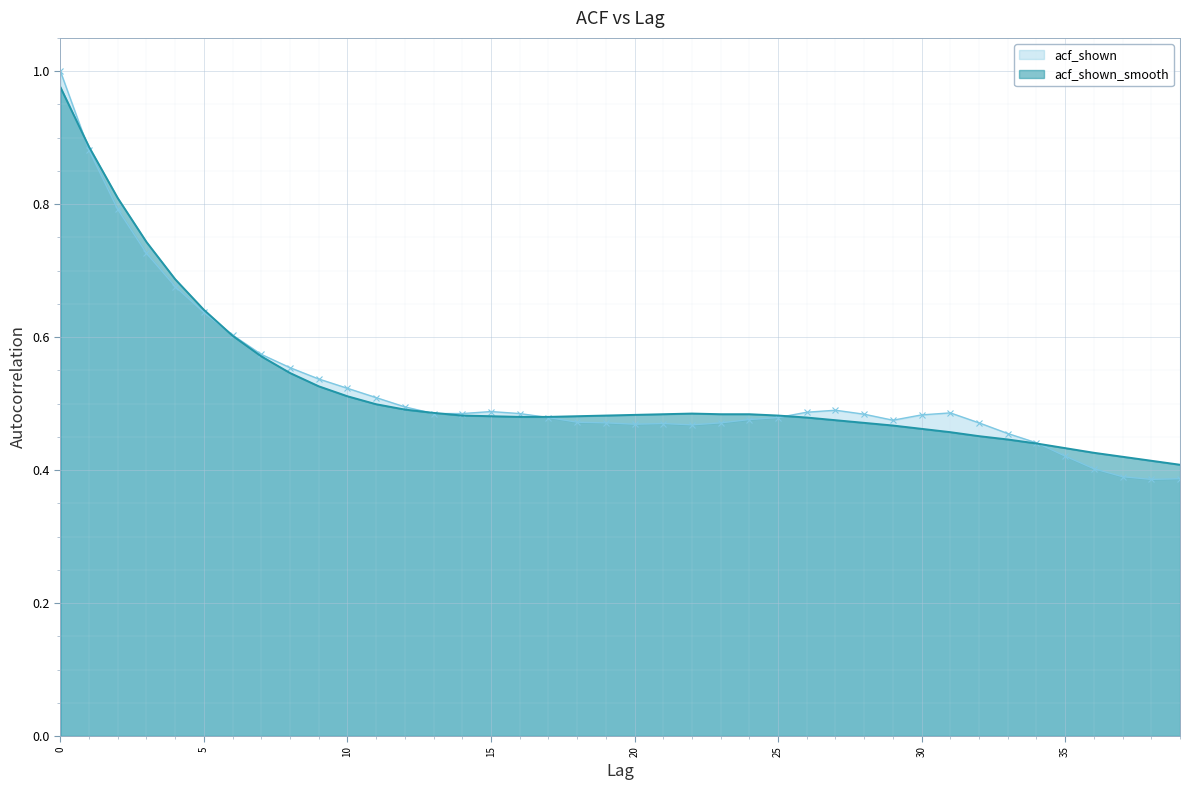

Reading left to right, extract all data points from this chart.

acf_shown: 0=1.0	1=0.9	2=0.8	3=0.7	4=0.7	5=0.6	6=0.6	7=0.6	8=0.6	9=0.5	10=0.5	11=0.5	12=0.5	13=0.5	14=0.5	15=0.5	16=0.5	17=0.5	18=0.5	19=0.5	20=0.5	21=0.5	22=0.5	23=0.5	24=0.5	25=0.5	26=0.5	27=0.5	28=0.5	29=0.5	30=0.5	31=0.5	32=0.5	33=0.5	34=0.4	35=0.4	36=0.4	37=0.4	38=0.4	39=0.4
acf_shown_smooth: 0=1.0	1=0.9	2=0.8	3=0.7	4=0.7	5=0.6	6=0.6	7=0.6	8=0.5	9=0.5	10=0.5	11=0.5	12=0.5	13=0.5	14=0.5	15=0.5	16=0.5	17=0.5	18=0.5	19=0.5	20=0.5	21=0.5	22=0.5	23=0.5	24=0.5	25=0.5	26=0.5	27=0.5	28=0.5	29=0.5	30=0.5	31=0.5	32=0.5	33=0.4	34=0.4	35=0.4	36=0.4	37=0.4	38=0.4	39=0.4